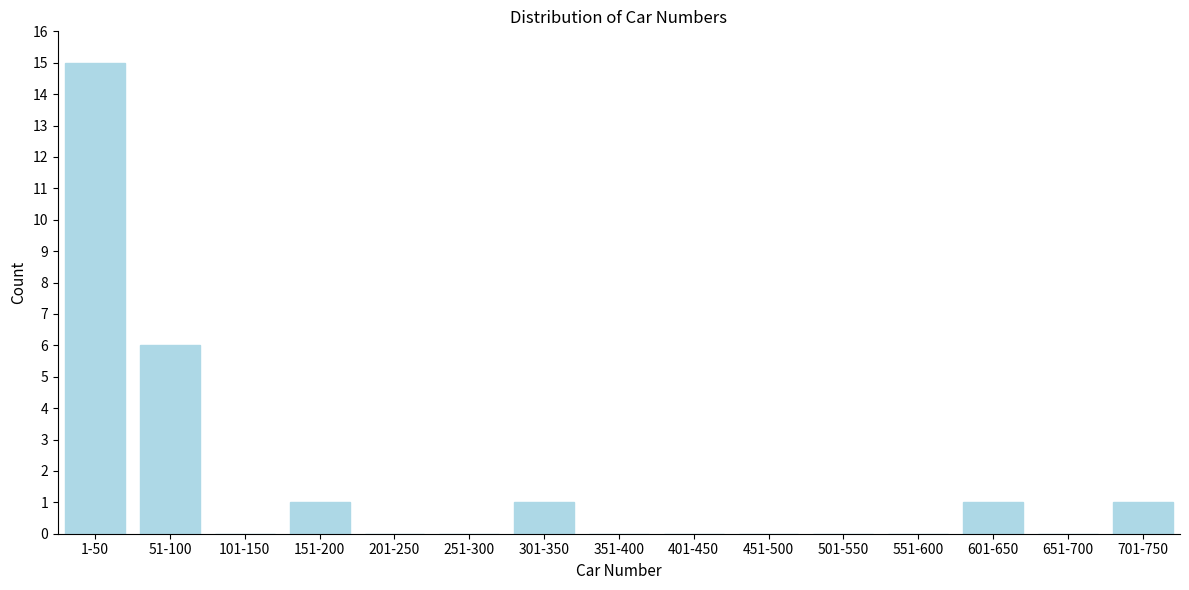

Reading right to left, extract all data points from this chart.

701-750=1	651-700=0	601-650=1	551-600=0	501-550=0	451-500=0	401-450=0	351-400=0	301-350=1	251-300=0	201-250=0	151-200=1	101-150=0	51-100=6	1-50=15